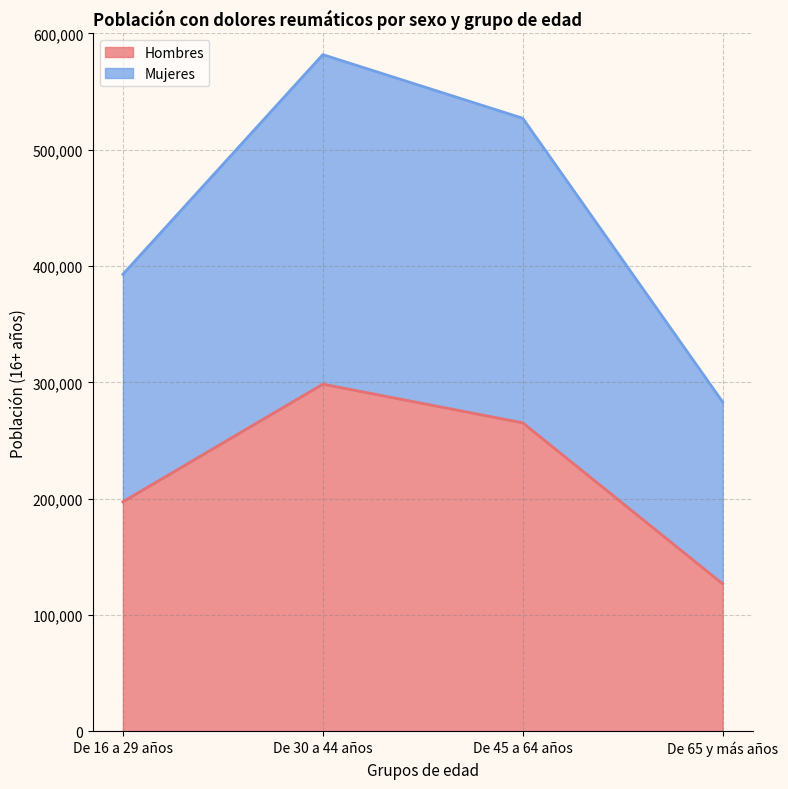

True or false: Hombres and Mujeres intersect in this chart.

False